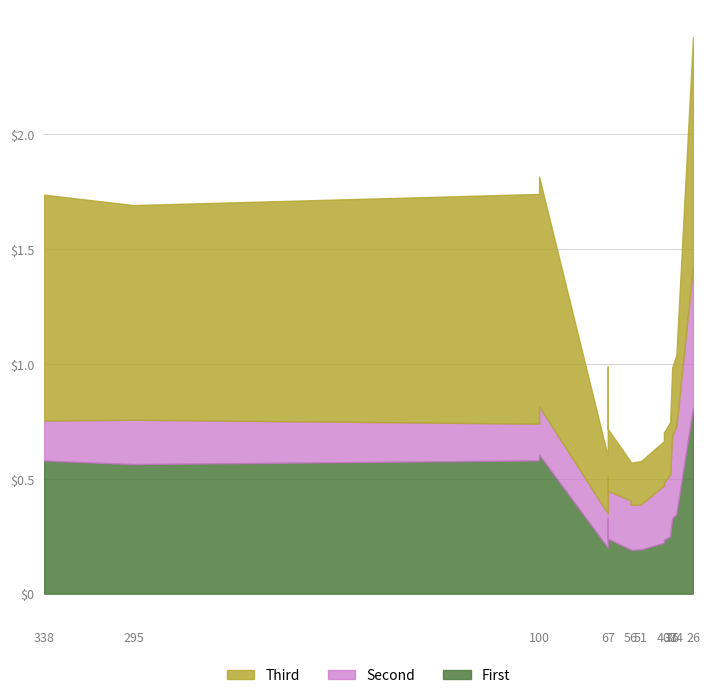

At which category is the sum across all series the highest?

26